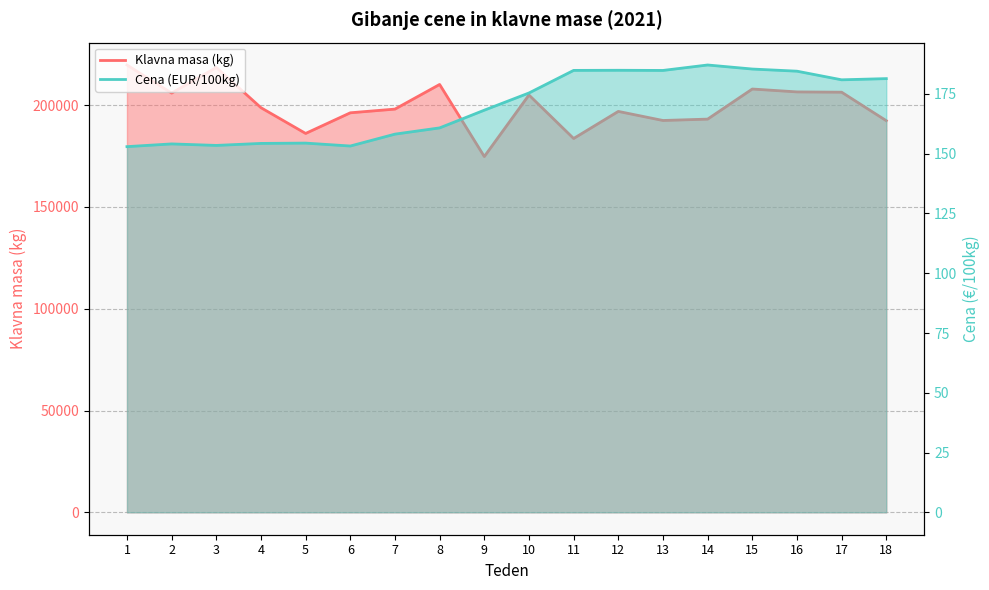

True or false: Klavna masa (kg) and Cena (EUR/100kg) intersect in this chart.

False